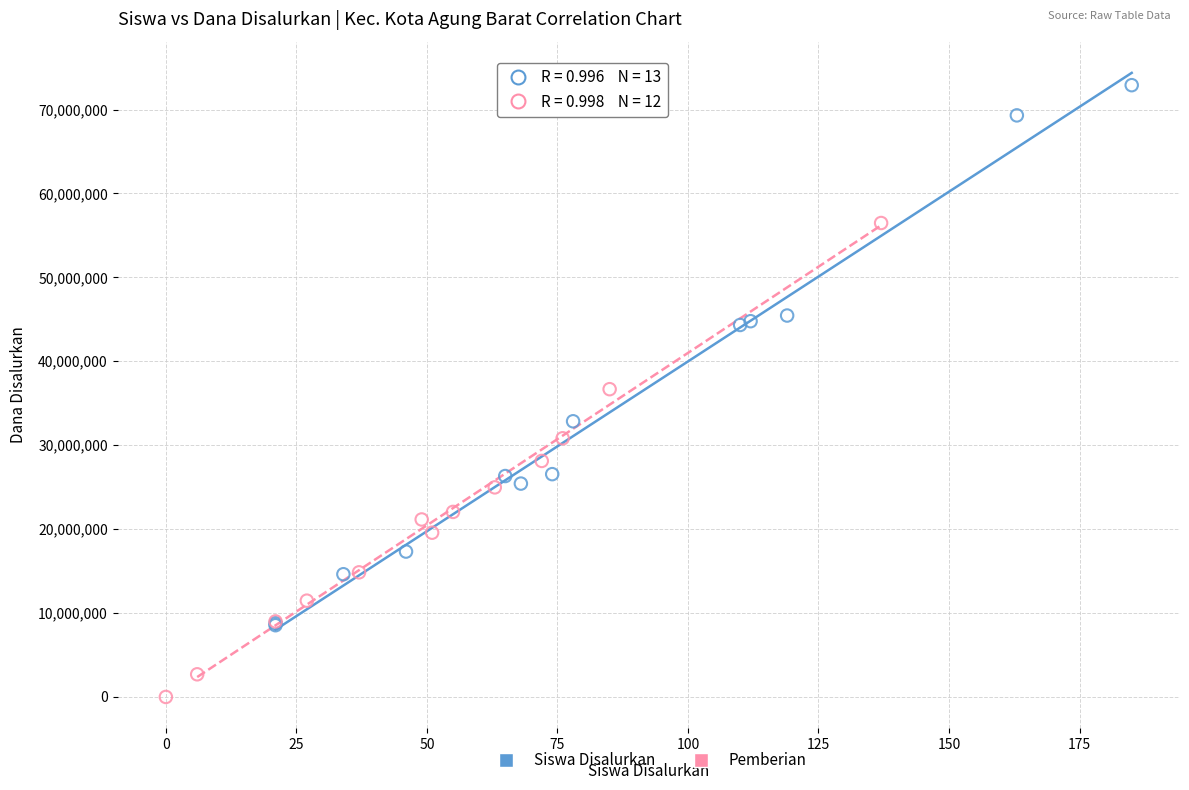

Which series has the largest Y range (max minus min)?

Siswa Disalurkan